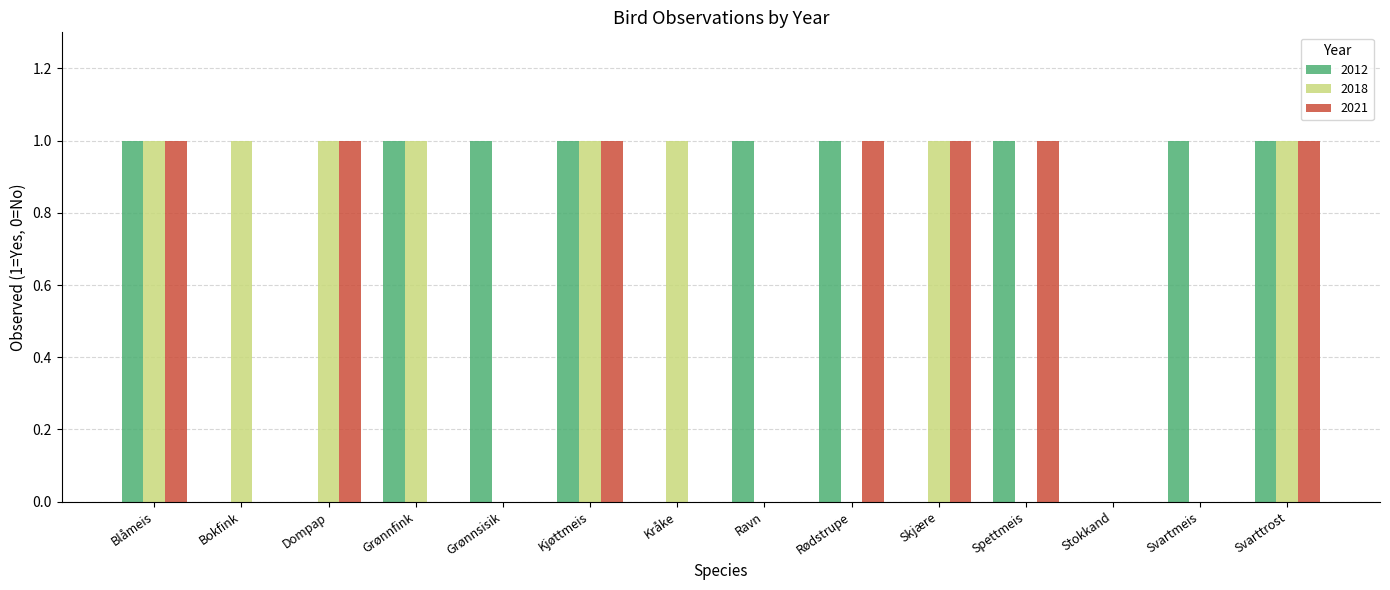

True or false: 2018 has a value of 0 at Stokkand.

True